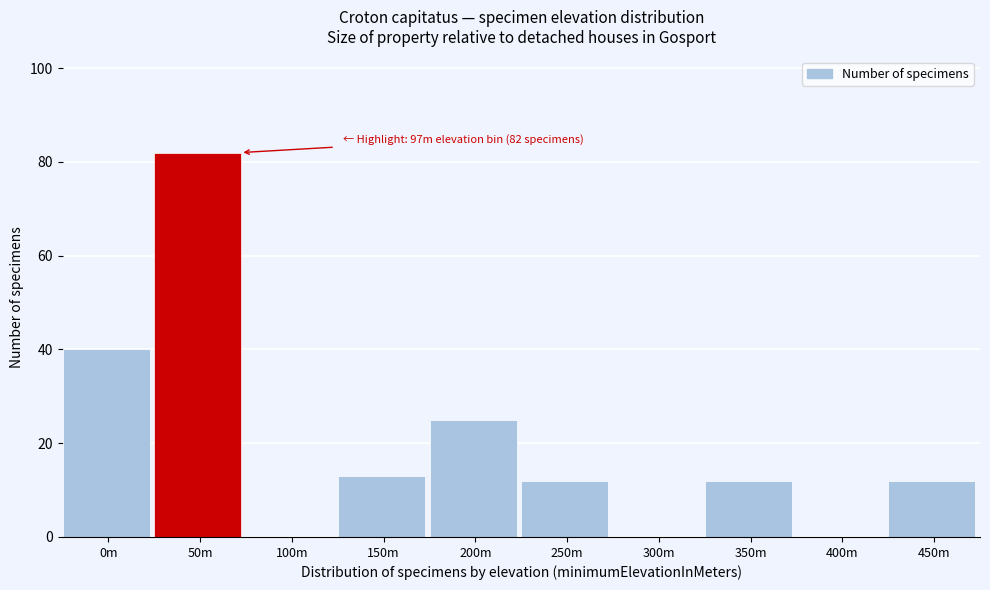

Reading right to left, extract all data points from this chart.

450m=12	400m=0	350m=12	300m=0	250m=12	200m=25	150m=13	100m=0	50m=82	0m=40